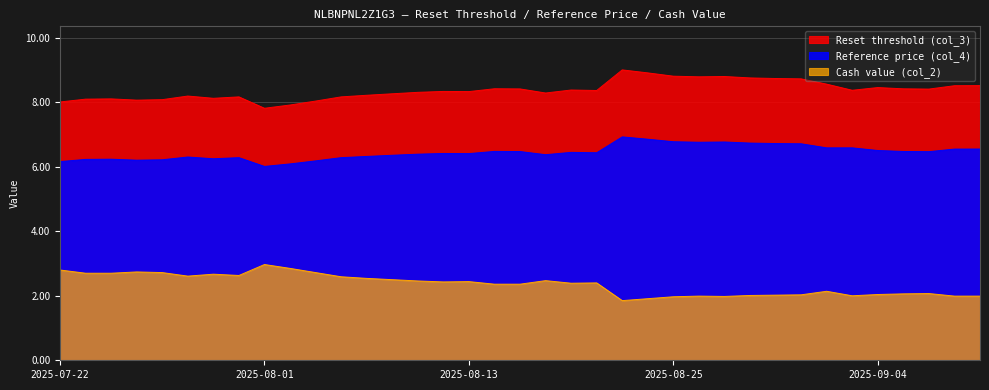

Rank the series by their average value, from highest to lowest.

Reset threshold (col_3), Reference price (col_4), Cash value (col_2)